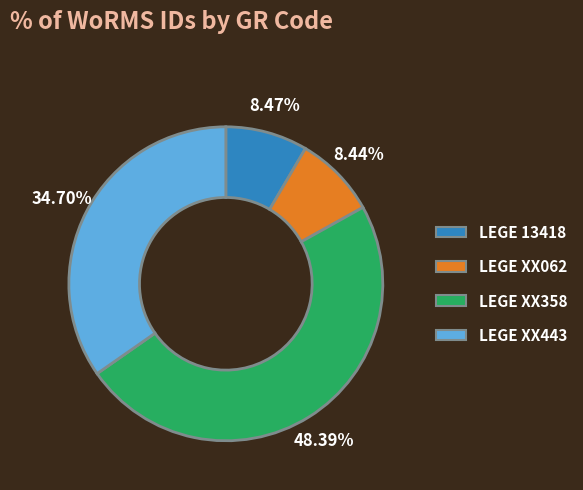

Is it true that LEGE XX358 is 55% of the pie?

False